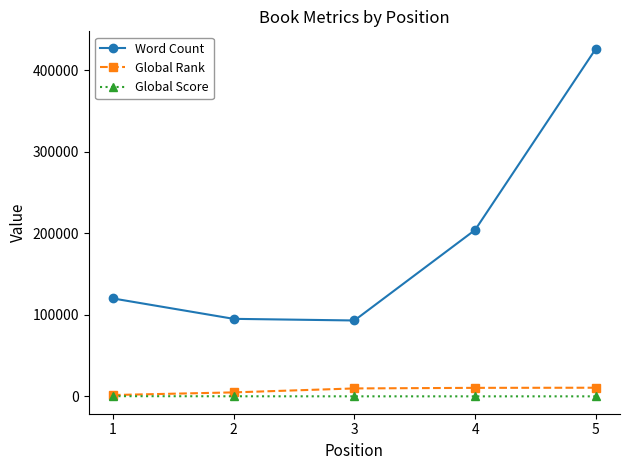

True or false: Word Count has more than 0 interior local peaks.

False